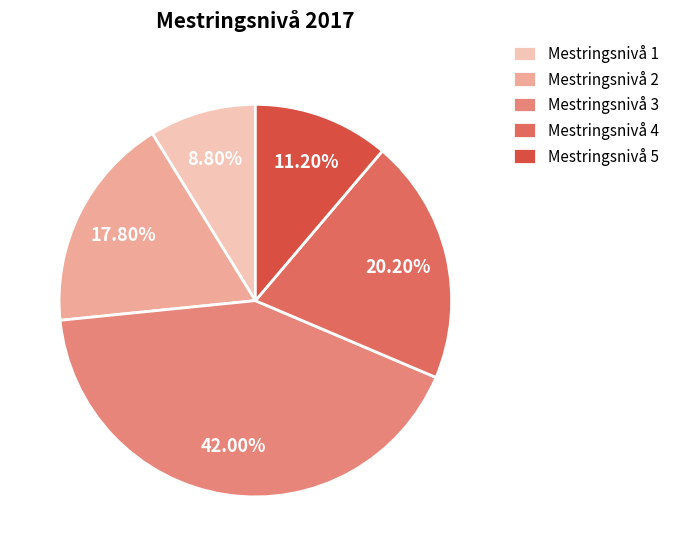

What is the total percentage of Mestringsnivå 5 and Mestringsnivå 2?

29.0%